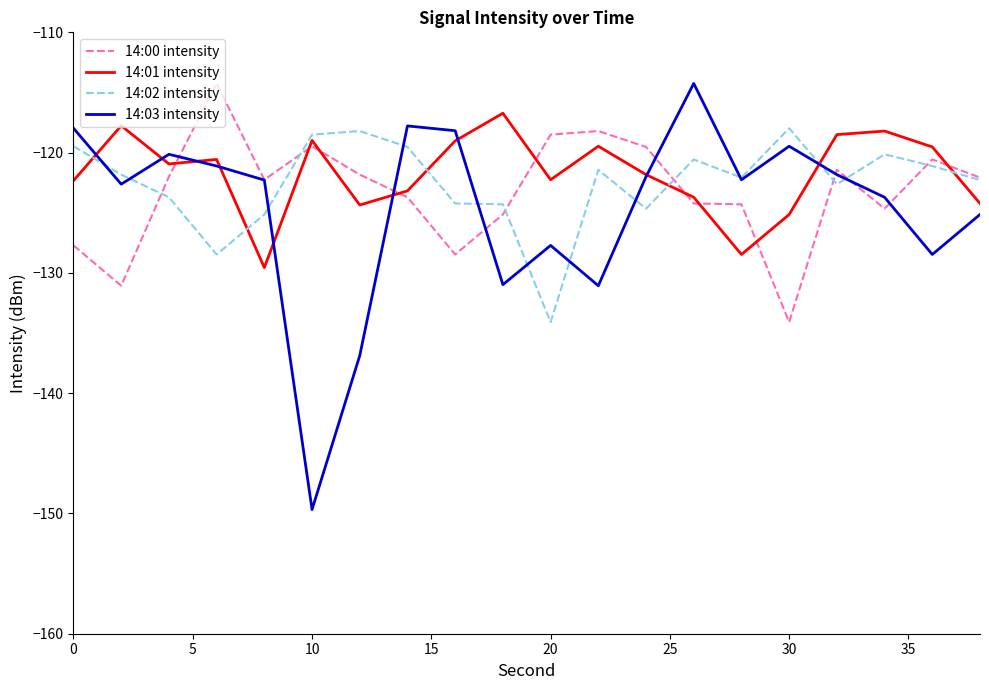

Which series has the widest spread of values?

14:03 intensity